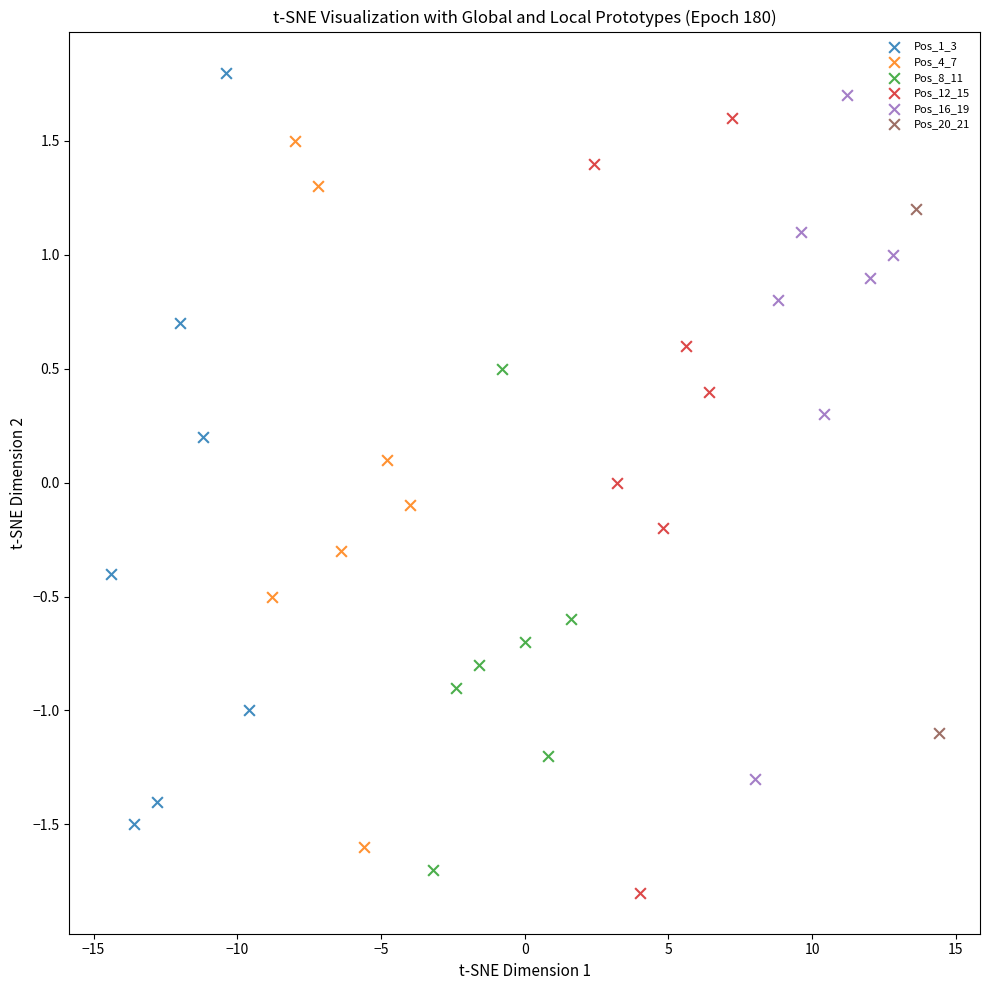

Which series has the widest spread of Y values?

Pos_12_15